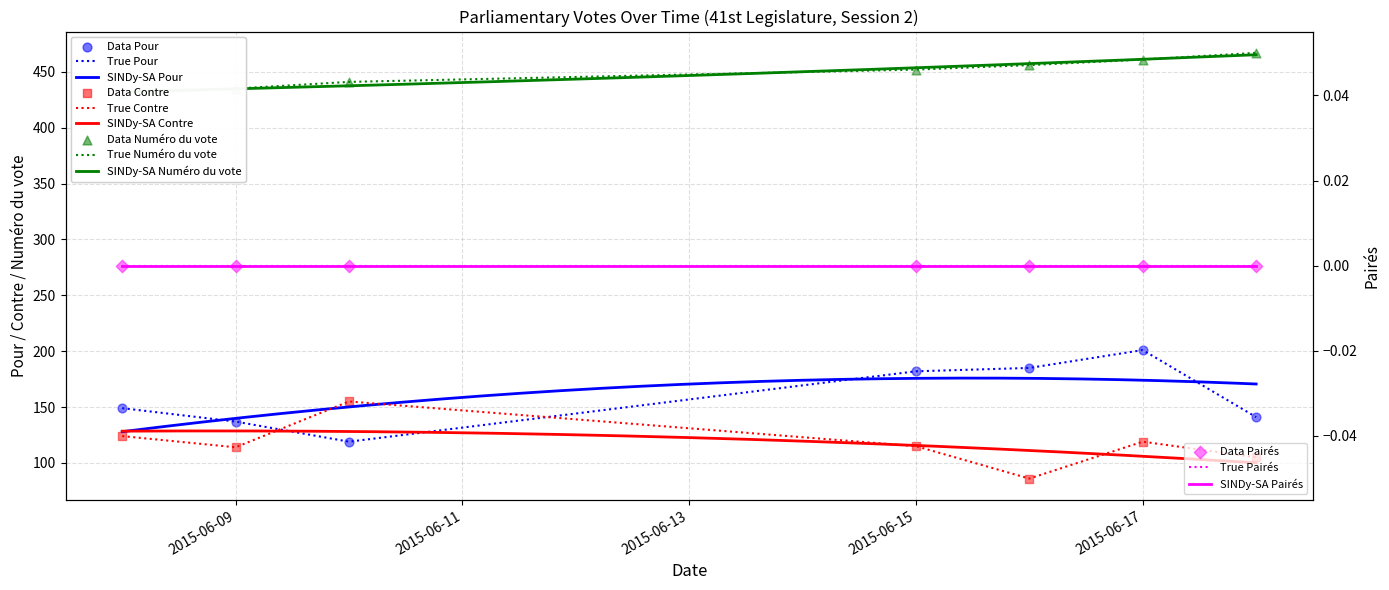

Which series has the largest total across all categories?

Numéro du vote